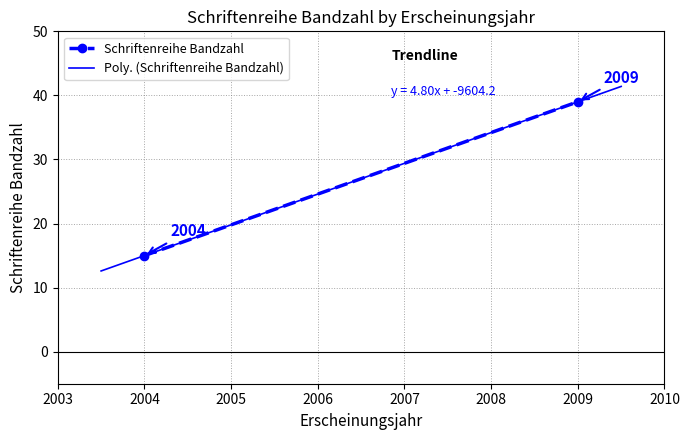

Reading left to right, what are all the values shown in this chart?

15	39